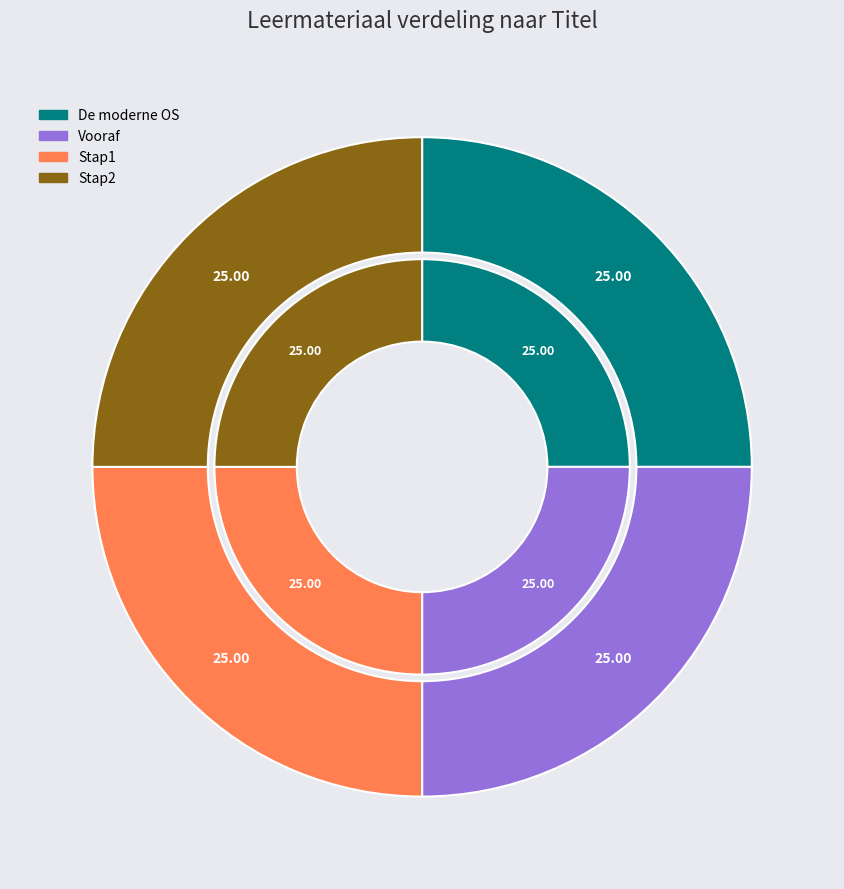

Is there a majority slice in this chart?

No